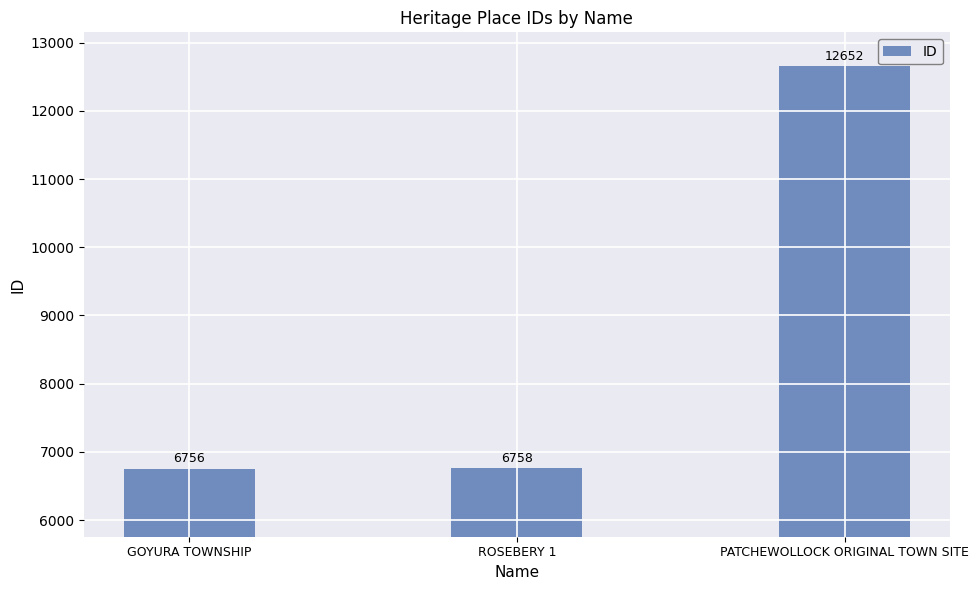

List the labels in order of value, smallest first.

GOYURA TOWNSHIP, ROSEBERY 1, PATCHEWOLLOCK ORIGINAL TOWN SITE